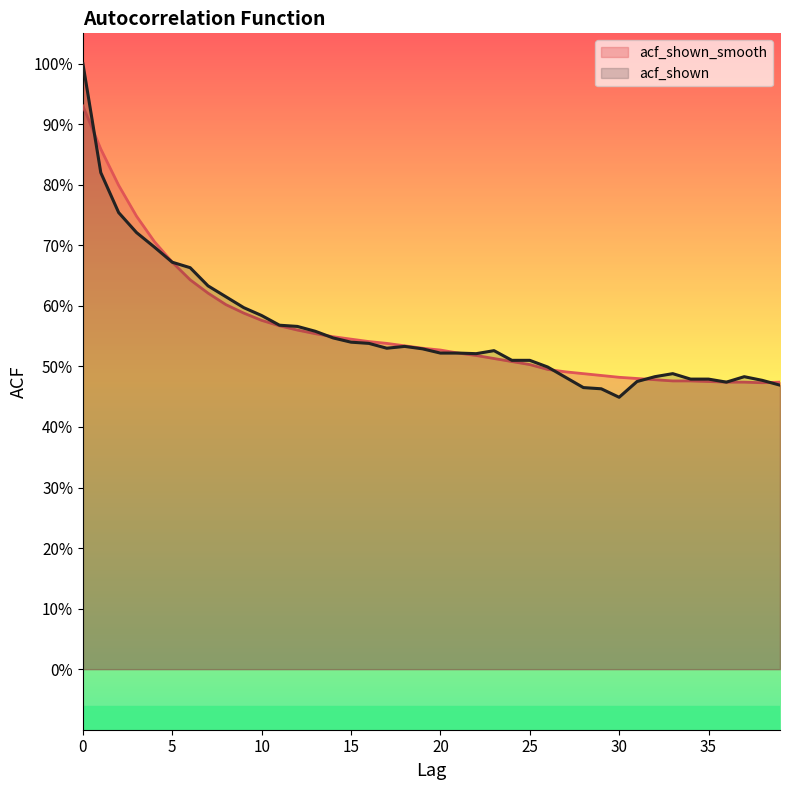

Reading right to left, extract all data points from this chart.

acf_shown_smooth: 39=0.5	38=0.5	37=0.5	36=0.5	35=0.5	34=0.5	33=0.5	32=0.5	31=0.5	30=0.5	29=0.5	28=0.5	27=0.5	26=0.5	25=0.5	24=0.5	23=0.5	22=0.5	21=0.5	20=0.5	19=0.5	18=0.5	17=0.5	16=0.5	15=0.5	14=0.5	13=0.6	12=0.6	11=0.6	10=0.6	9=0.6	8=0.6	7=0.6	6=0.6	5=0.7	4=0.7	3=0.7	2=0.8	1=0.9	0=0.9
acf_shown: 39=0.5	38=0.5	37=0.5	36=0.5	35=0.5	34=0.5	33=0.5	32=0.5	31=0.5	30=0.4	29=0.5	28=0.5	27=0.5	26=0.5	25=0.5	24=0.5	23=0.5	22=0.5	21=0.5	20=0.5	19=0.5	18=0.5	17=0.5	16=0.5	15=0.5	14=0.5	13=0.6	12=0.6	11=0.6	10=0.6	9=0.6	8=0.6	7=0.6	6=0.7	5=0.7	4=0.7	3=0.7	2=0.8	1=0.8	0=1.0